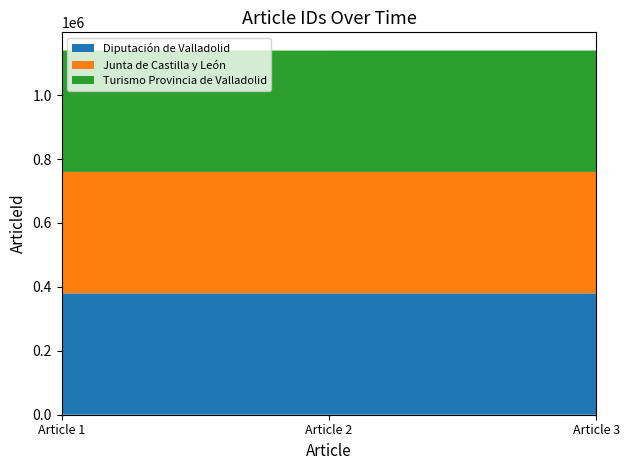

Does the chart have visible grid lines?

No